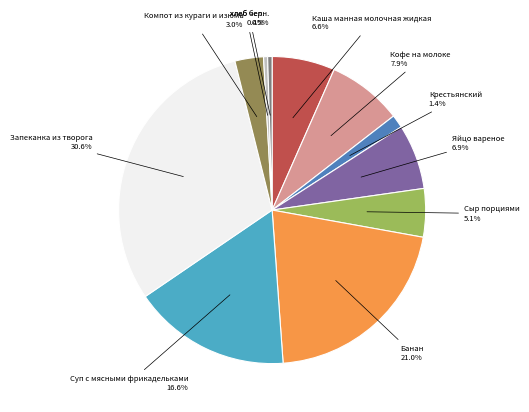

Is there a majority slice in this chart?

No